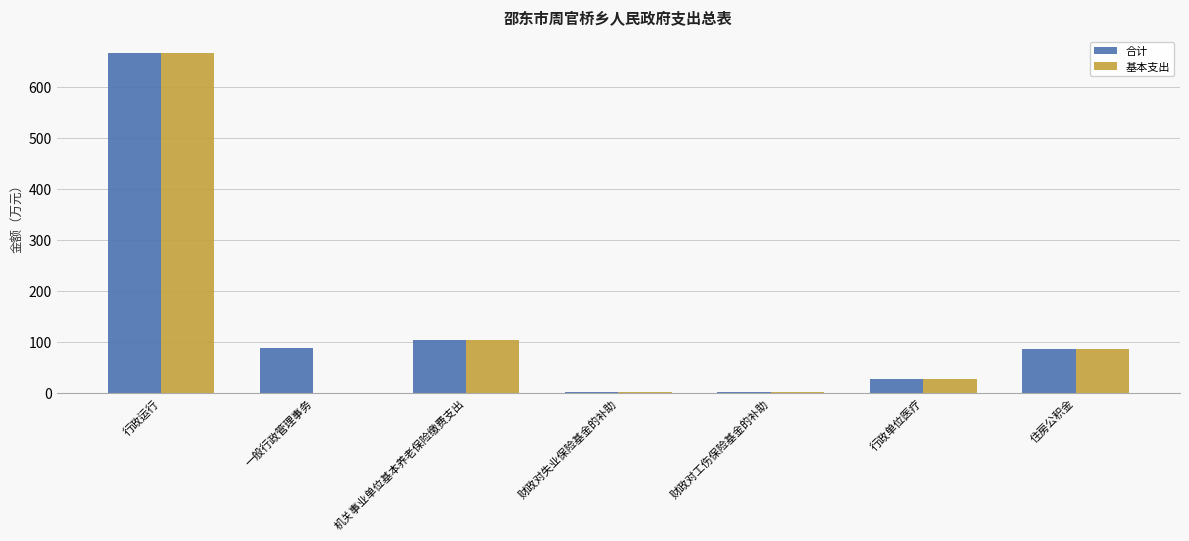

At which category is the sum across all series the highest?

行政运行